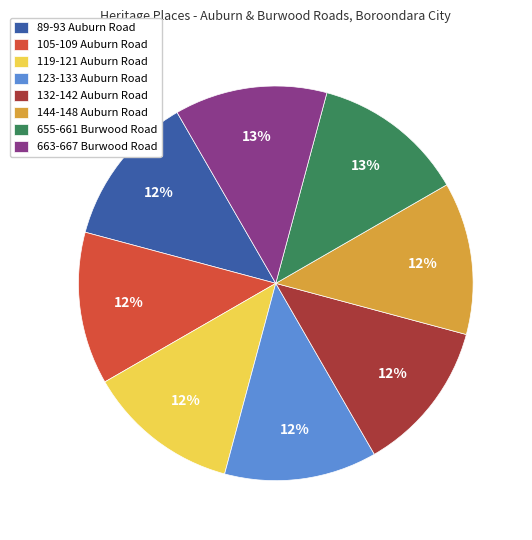

Is the sum of 89-93 Auburn Road and 123-133 Auburn Road greater than half?

No